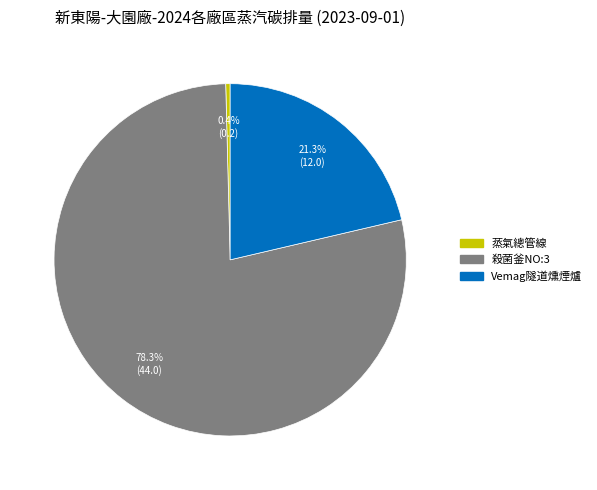

Is there any slice that represents more than half of the pie?

Yes